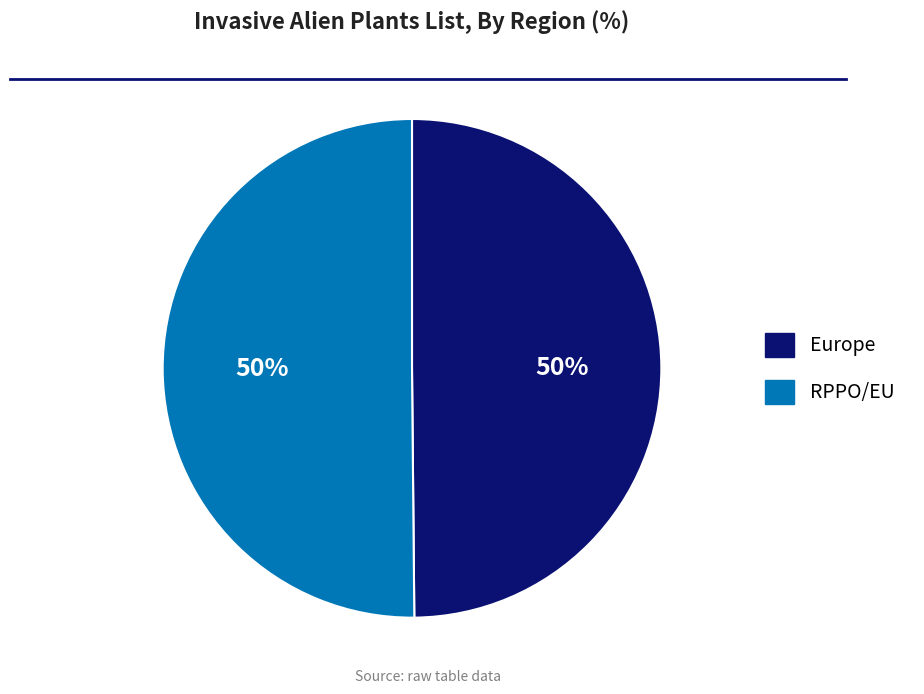

The Europe slice represents 43% of the pie. True or false?

False